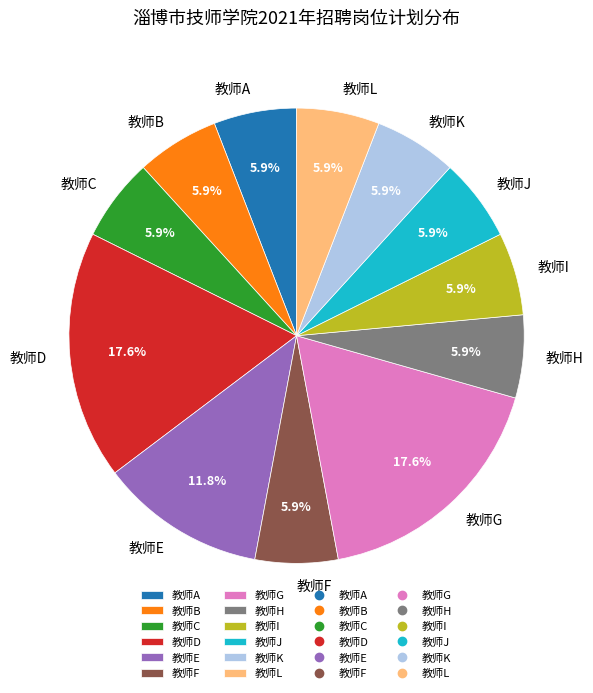

To the nearest percent, what portion does 教师K represent?

6%